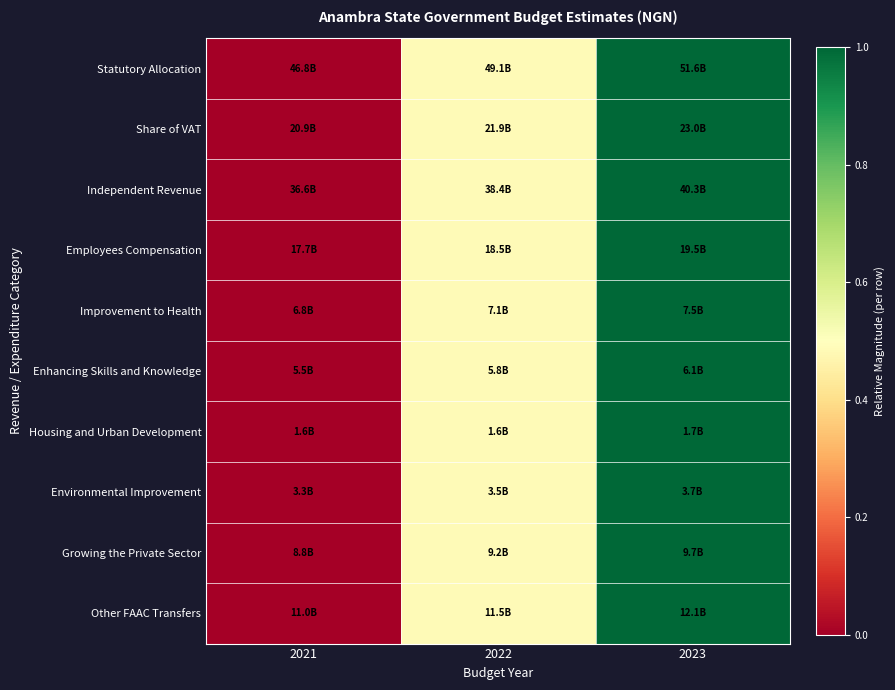

Reading left to right, transcribe all the data shown in this chart.

Statutory Allocation: 2021=0.0	2022=0.5	2023=1.0
Share of VAT: 2021=0.0	2022=0.5	2023=1.0
Independent Revenue: 2021=0.0	2022=0.5	2023=1.0
Employees Compensation: 2021=0.0	2022=0.5	2023=1.0
Improvement to Health: 2021=0.0	2022=0.5	2023=1.0
Enhancing Skills and Knowledge: 2021=0.0	2022=0.5	2023=1.0
Housing and Urban Development: 2021=0.0	2022=0.5	2023=1.0
Environmental Improvement: 2021=0.0	2022=0.5	2023=1.0
Growing the Private Sector: 2021=0.0	2022=0.5	2023=1.0
Other FAAC Transfers: 2021=0.0	2022=0.5	2023=1.0